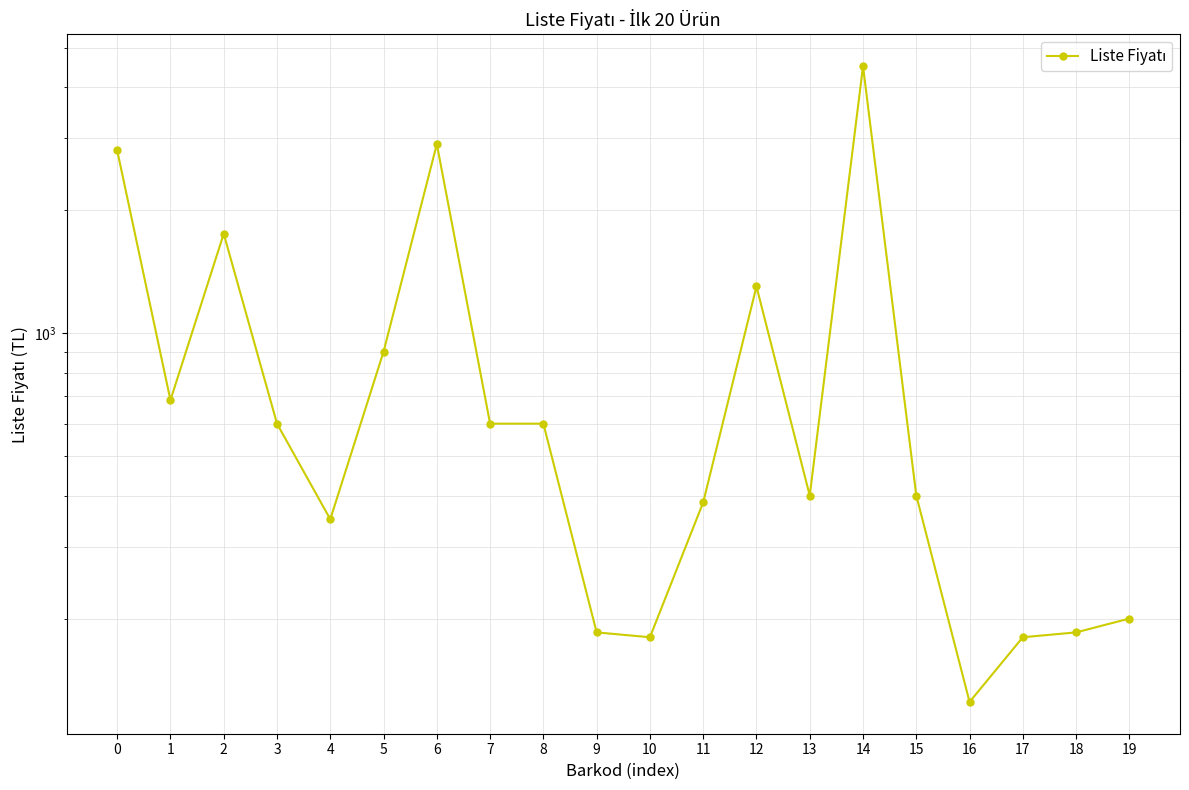

List the labels in order of value, largest first.

14, 6, 0, 2, 12, 5, 1, 3, 7, 8, 13, 15, 11, 4, 19, 9, 18, 10, 17, 16